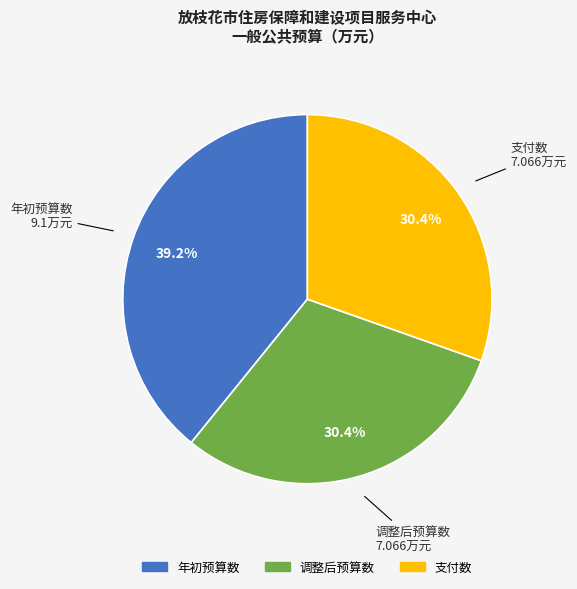

To the nearest percent, what percentage of the pie is 年初预算数?

39%